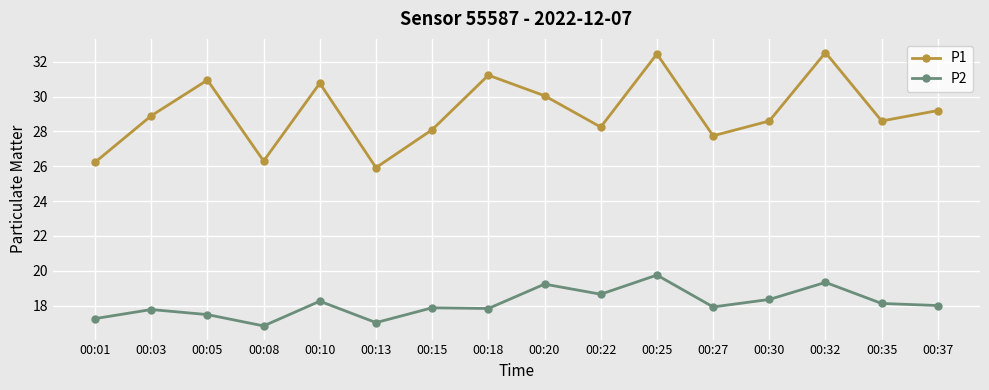

How many interior local peaks does the P1 series have?

5